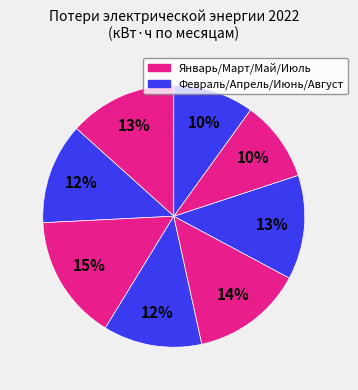

How many slices are in this pie chart?

8